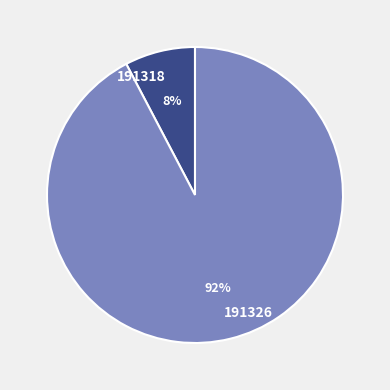

What percentage is the 191326 slice, to the nearest percent?

92%